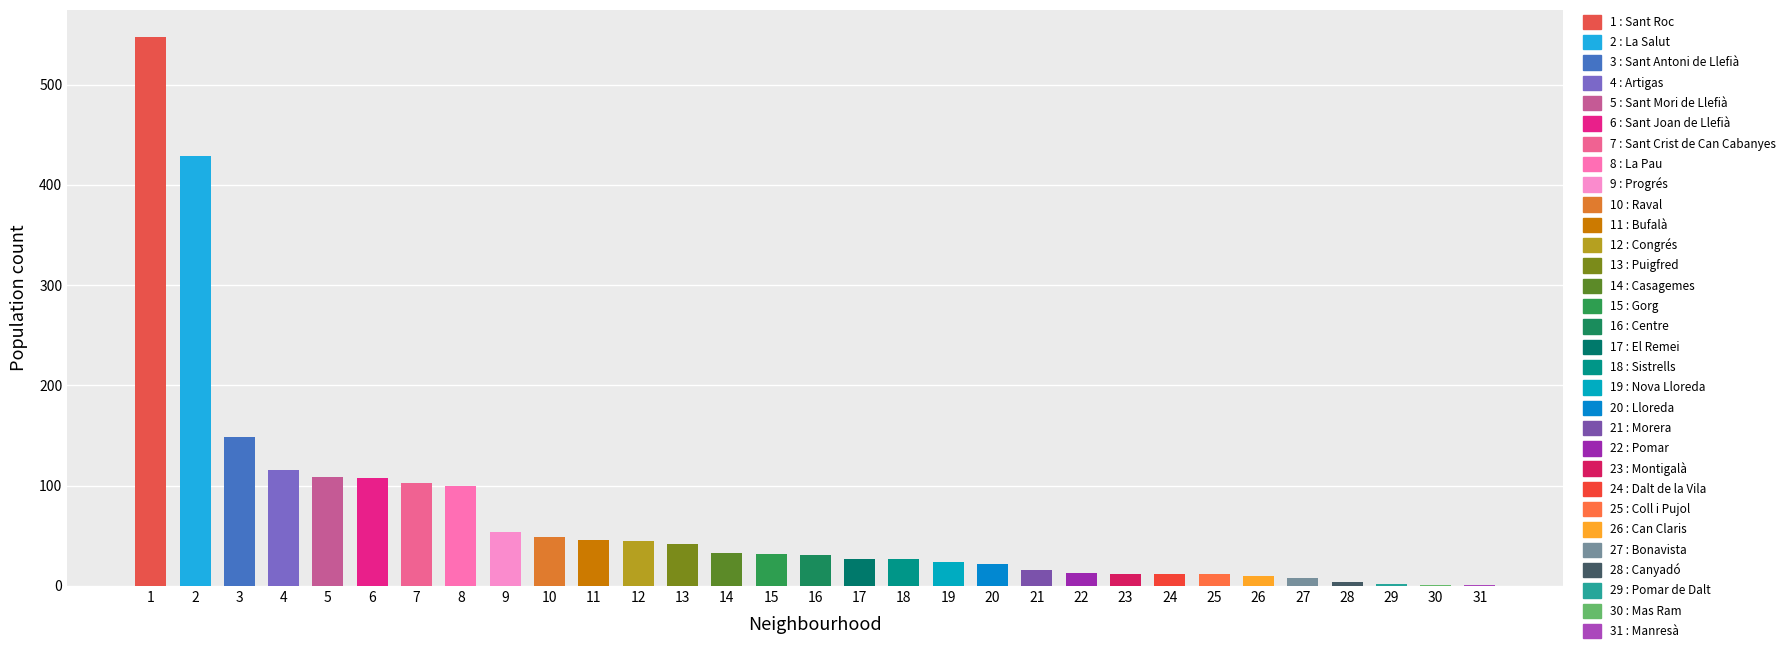

What is the average value of the TOTAL series?

70